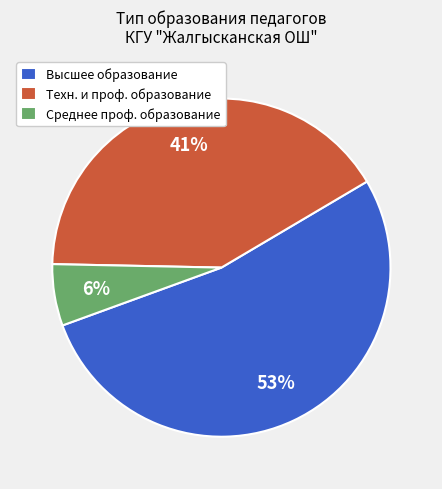

Which has a higher value, Техн. и проф. образование or Высшее образование?

Высшее образование